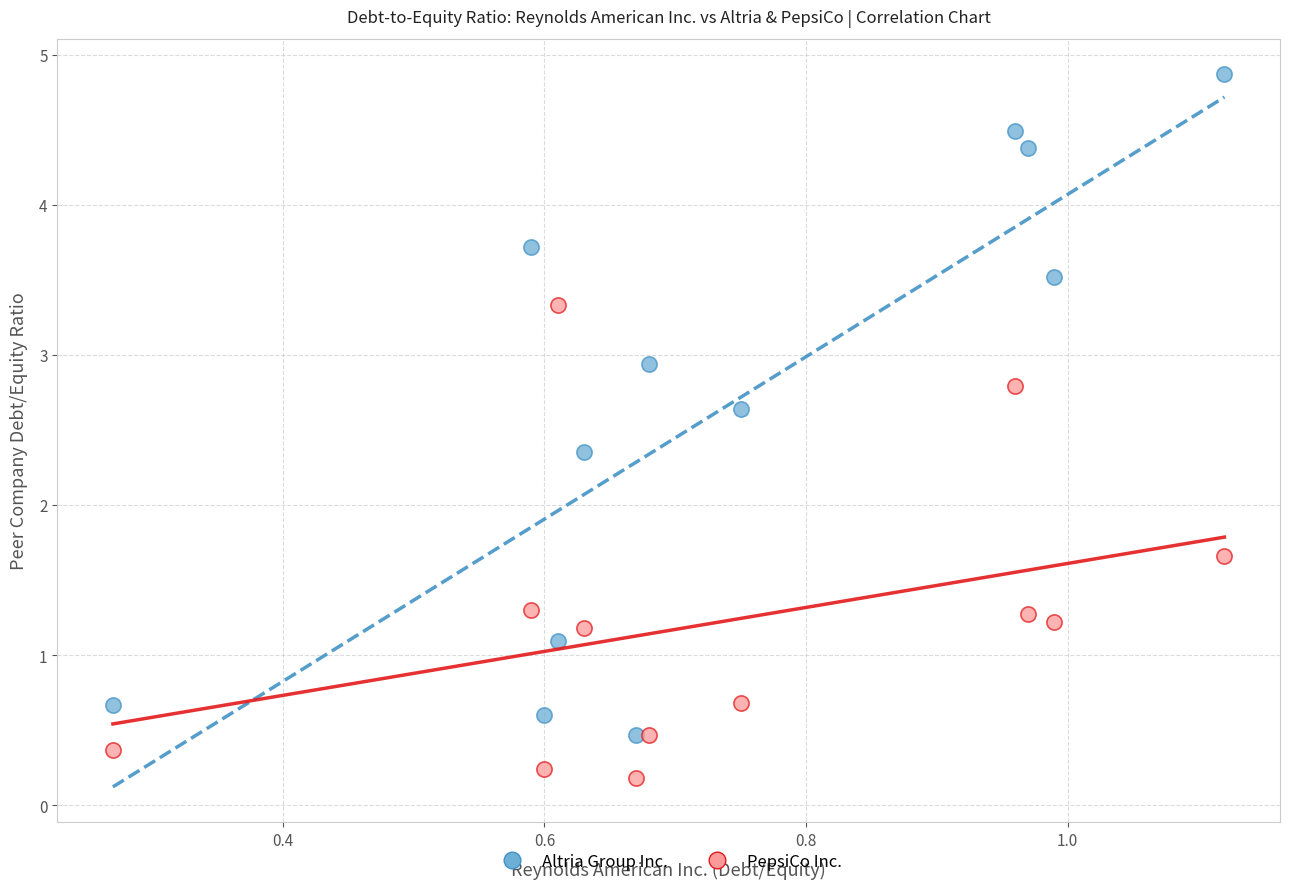

In the PepsiCo Inc. series, what Y value is closest to 1?

1.2